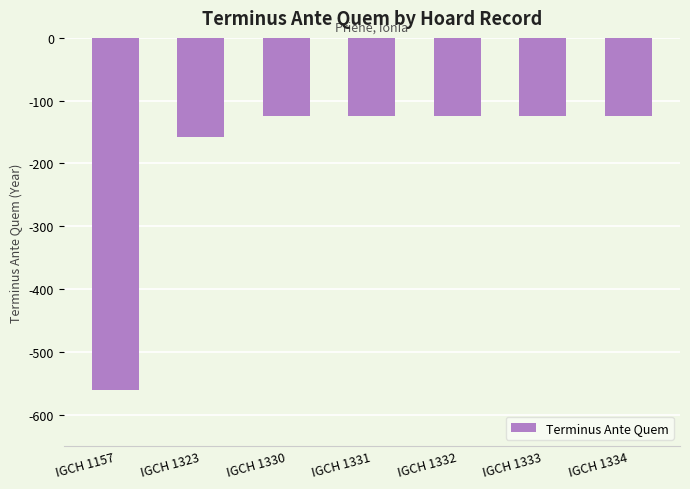

What is the value of the 6th bar from the left?

-125